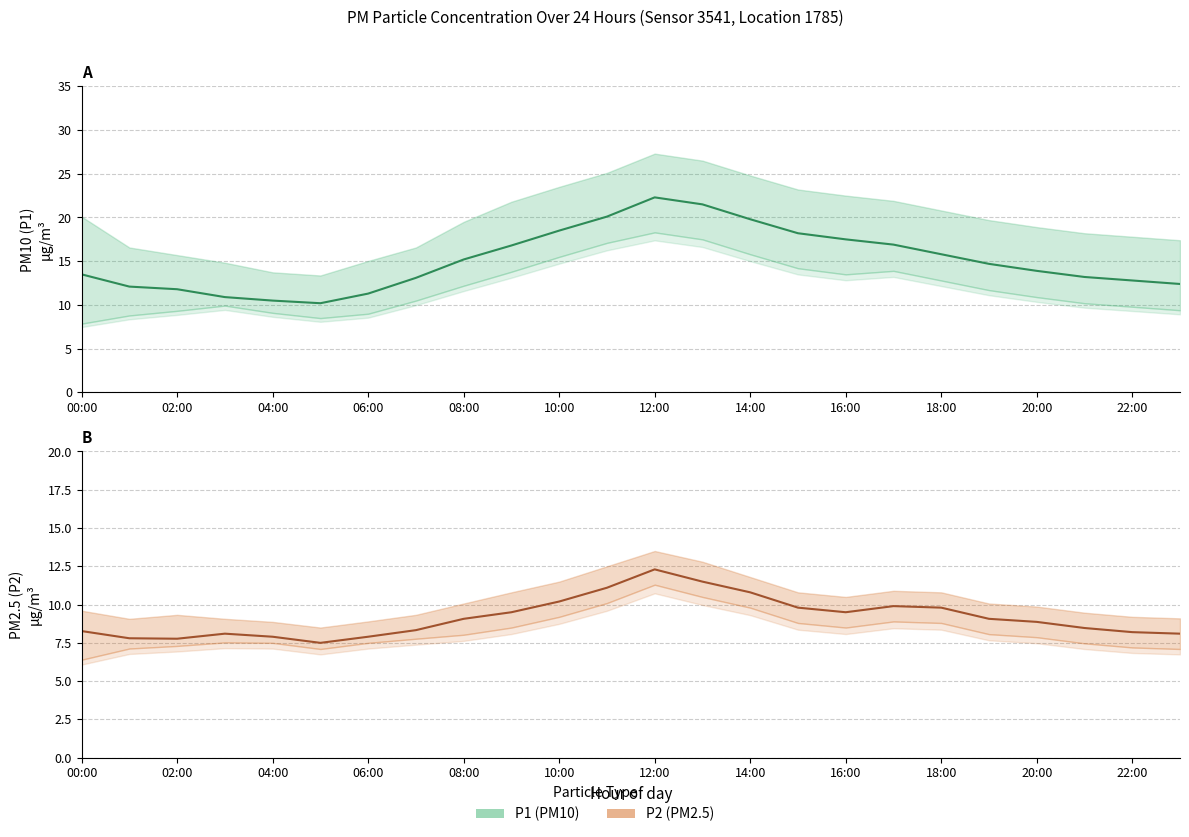

Does the chart display data point markers on the line(s)?

No